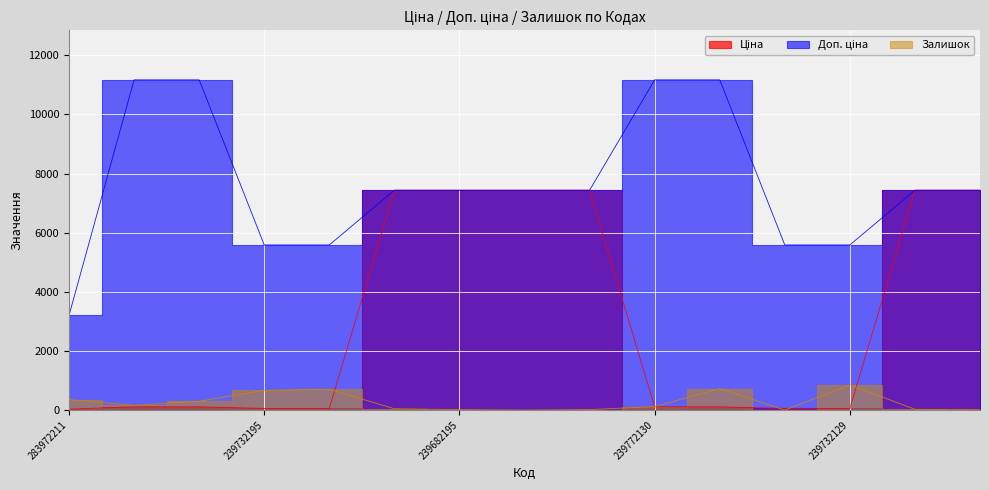

True or false: Доп. ціна and Ціна intersect in this chart.

False